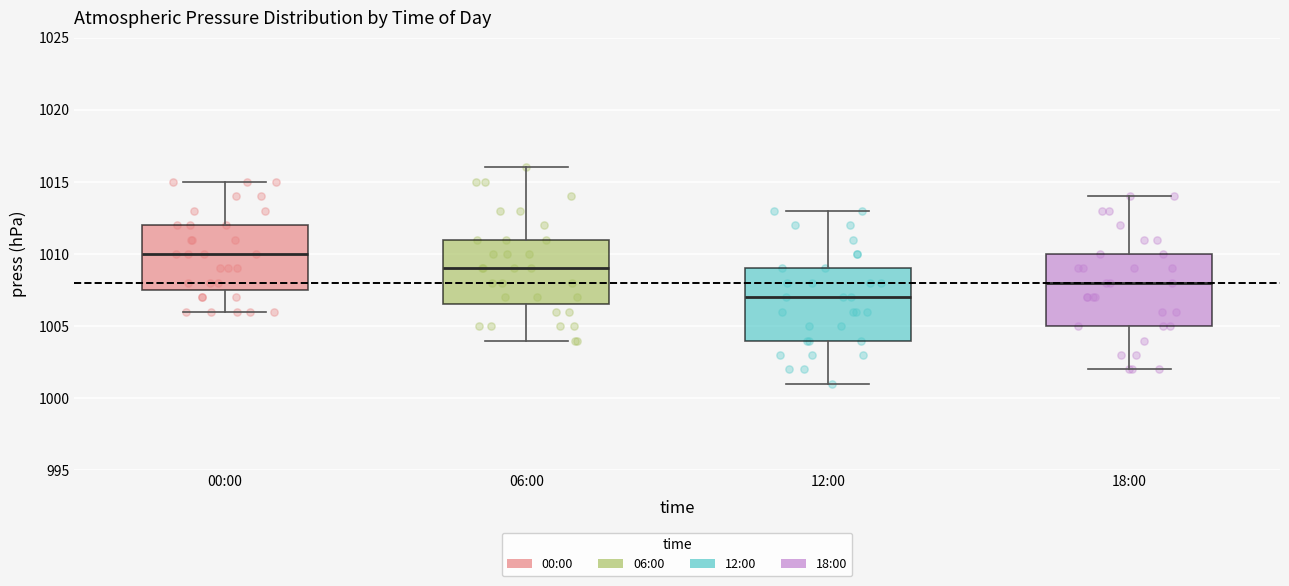

Which box has the lowest median line?

12:00